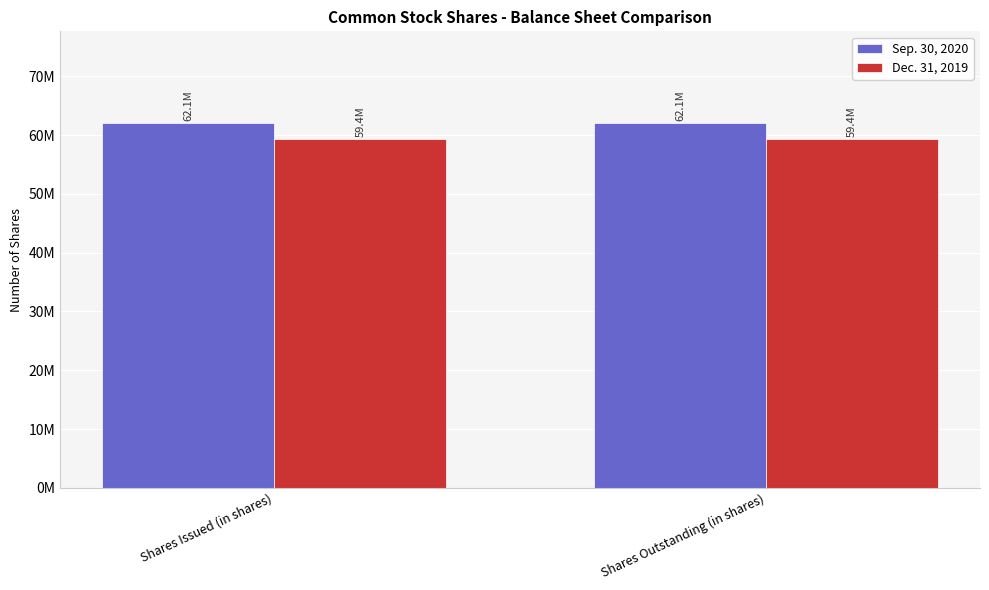

Are the bars horizontal?

No